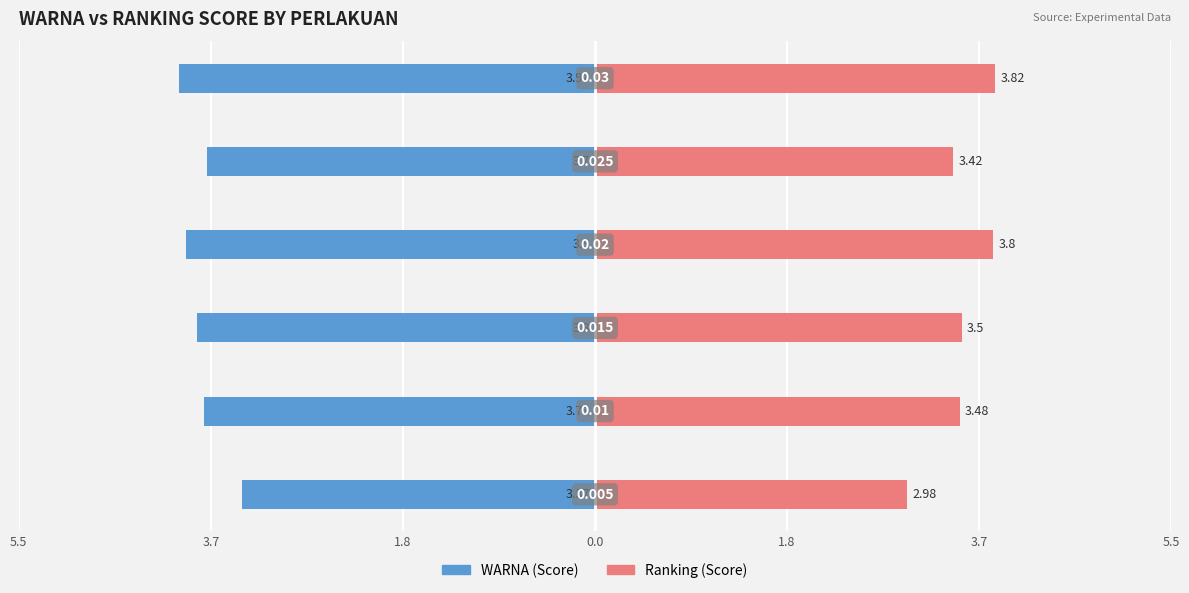

Reading left to right, list all the values displayed in this chart.

WARNA (Score): -3.4	-3.7	-3.8	-3.9	-3.7	-4.0
Ranking (Score): 3.0	3.5	3.5	3.8	3.4	3.8